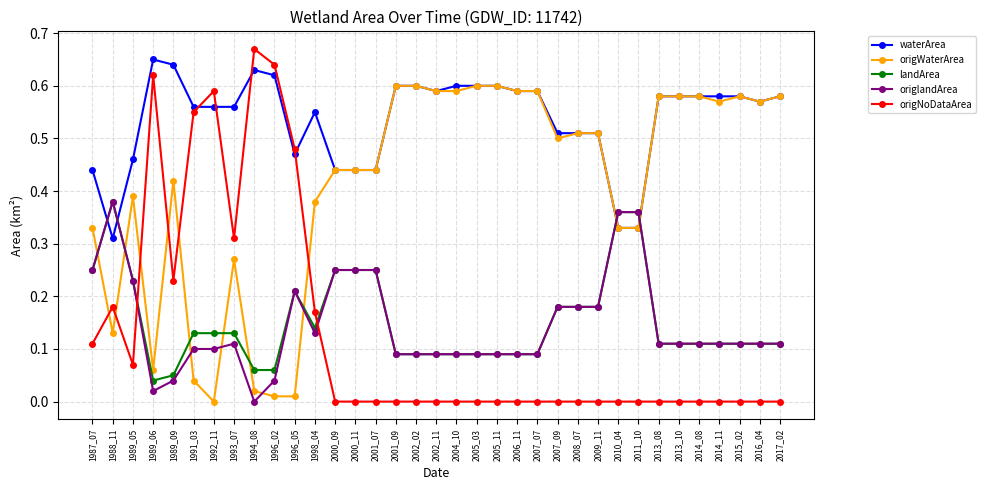

What is the sum of all waterArea values?

18.8